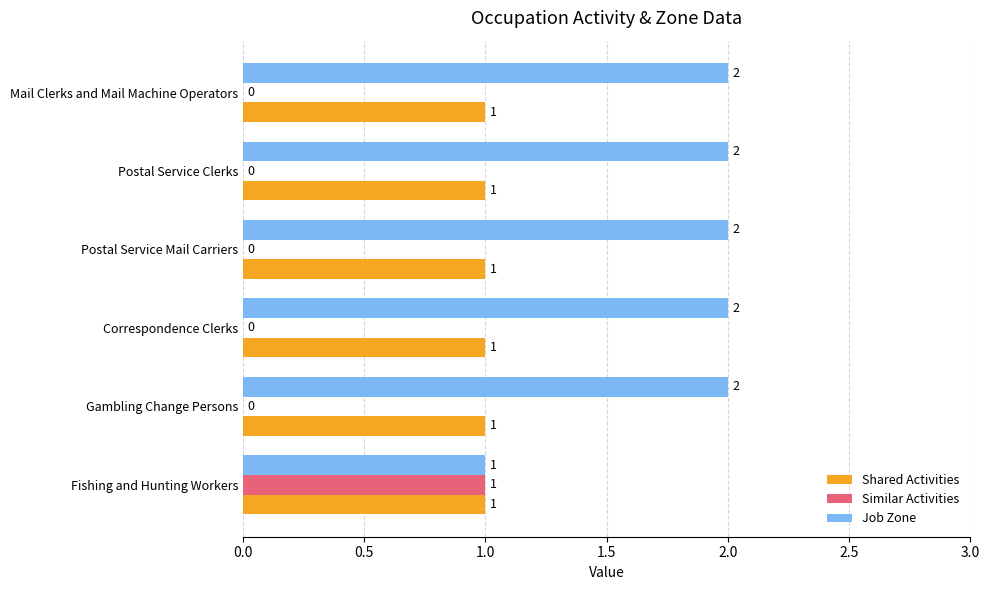

Which series has the largest total across all categories?

Job Zone